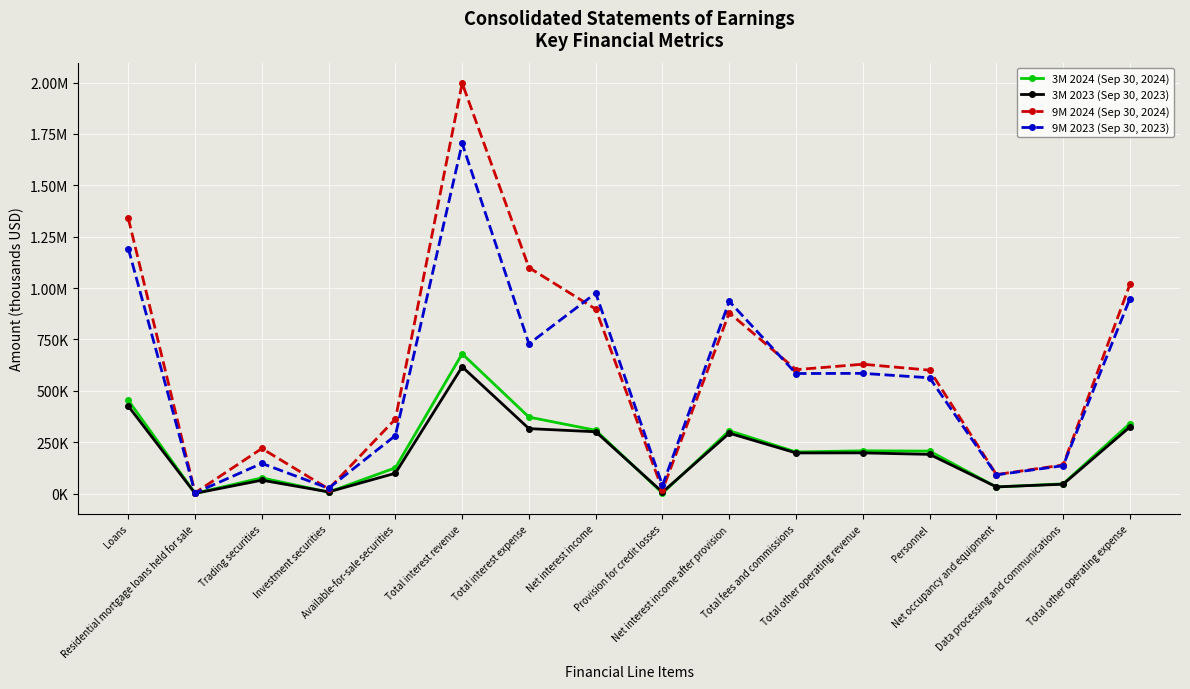

The value of 9M 2024 (Sep 30, 2024) at Net interest income is 196164. True or false?

False